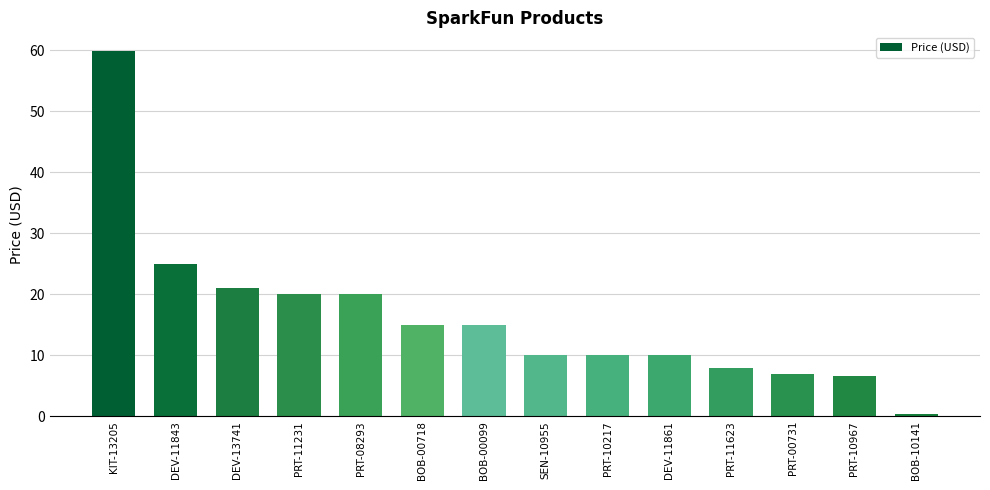

Count the number of values greater than 14.

7